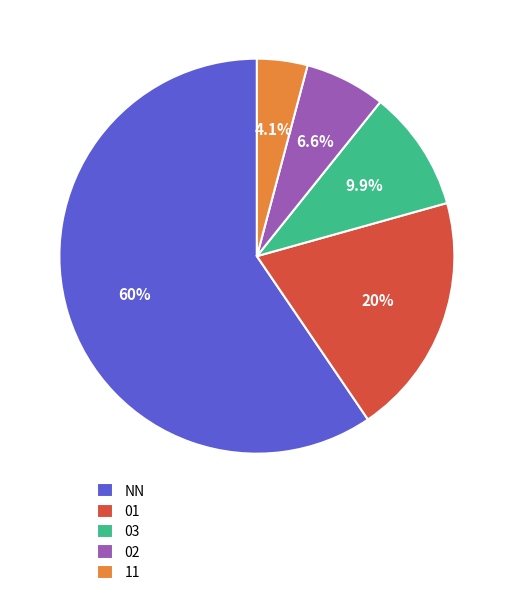

Which category accounts for the majority?

NN